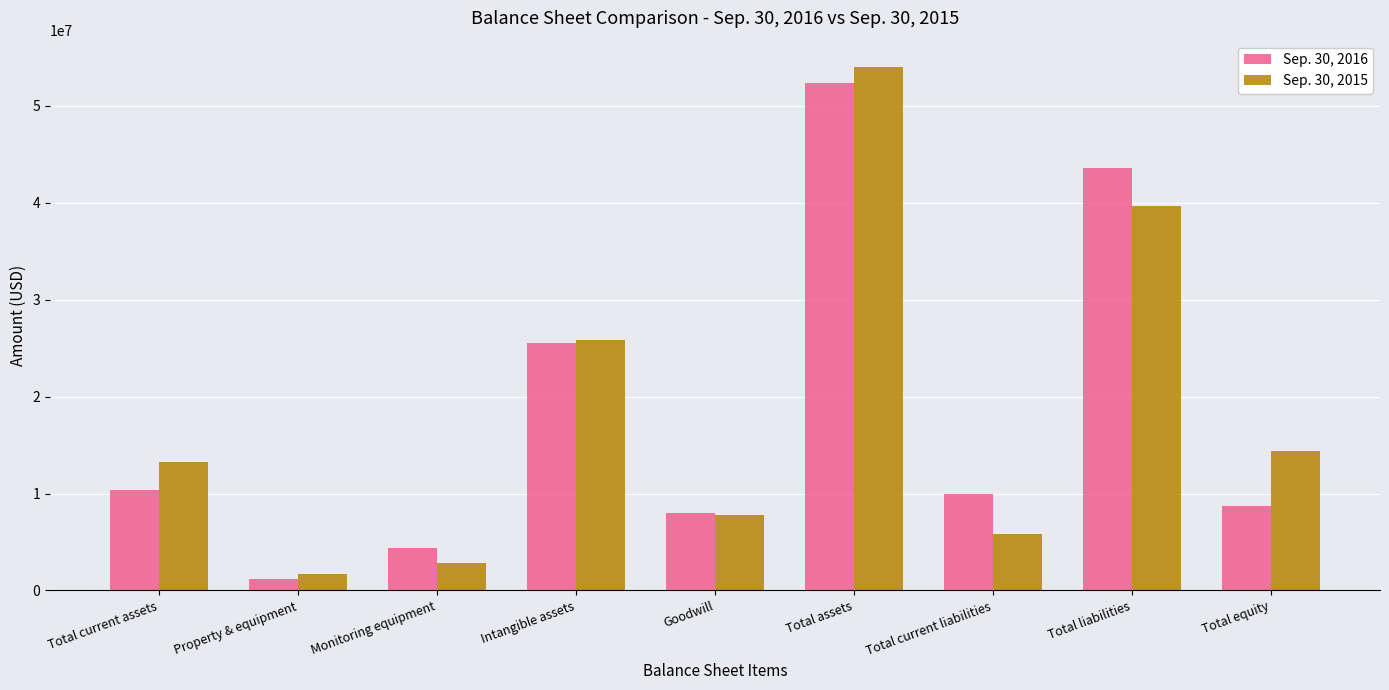

At which label is Sep. 30, 2015 closest to 27864040?

Intangible assets